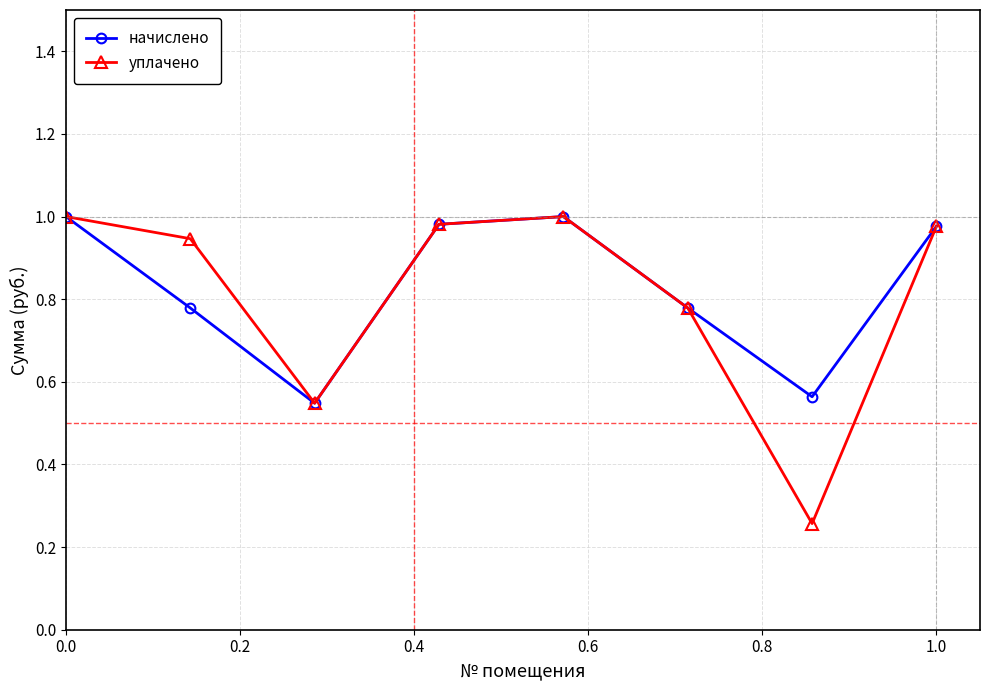

Which series has the largest range (max minus min)?

уплачено